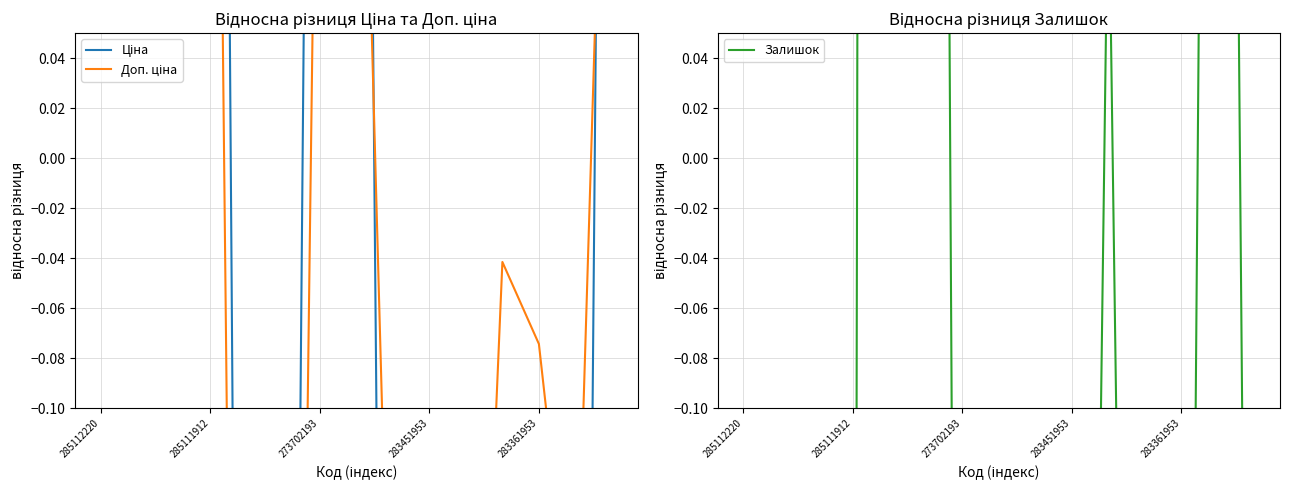

What are all the series names shown in the legend?

Ціна, Доп. ціна, Залишок